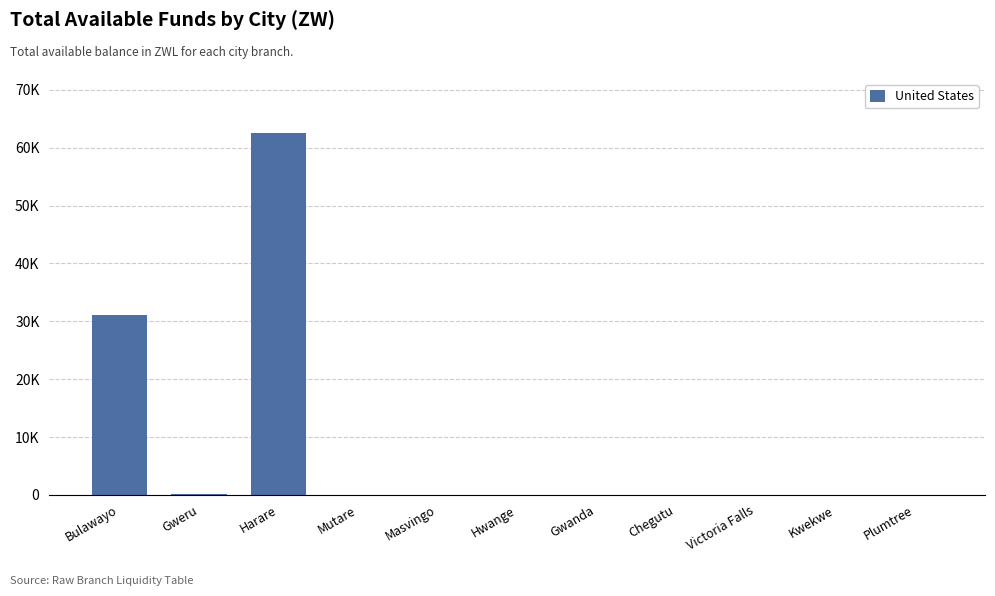

What is the change in value from Masvingo to Victoria Falls?

-28.9